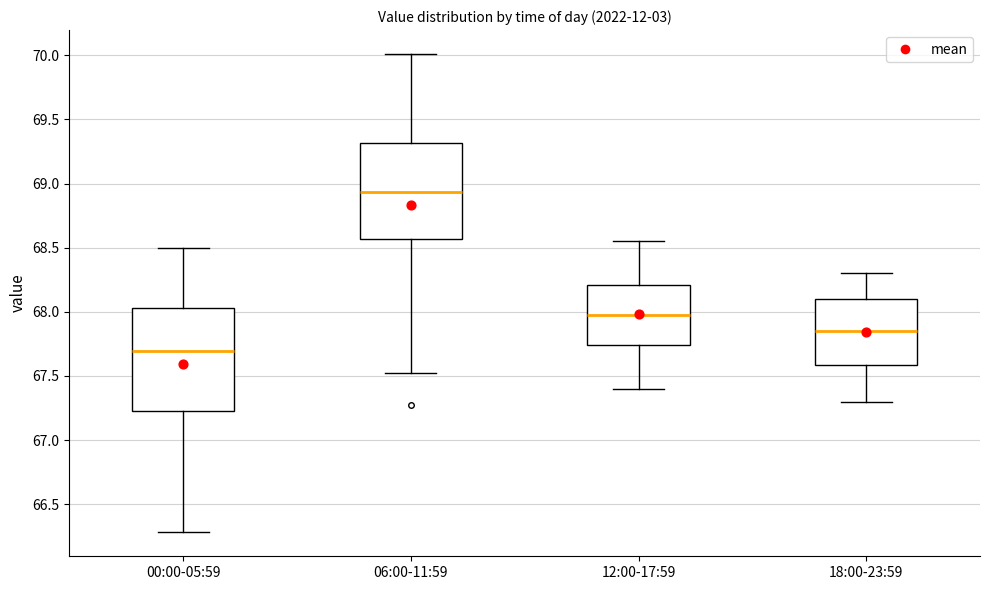

Which box is the tallest, from its lower edge to its upper edge?

00:00-05:59